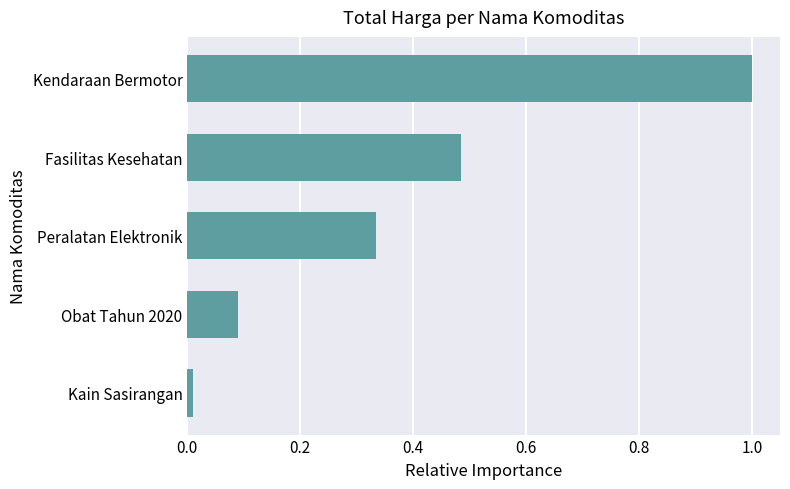

What is the difference between the maximum and minimum values?

1.0